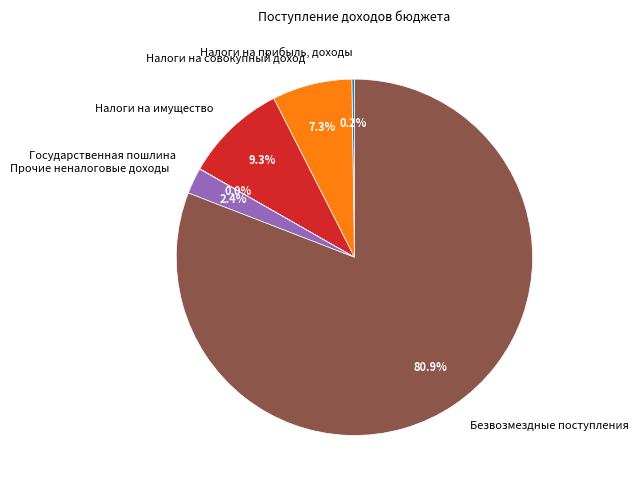

To the nearest percent, what portion does Налоги на имущество represent?

9%